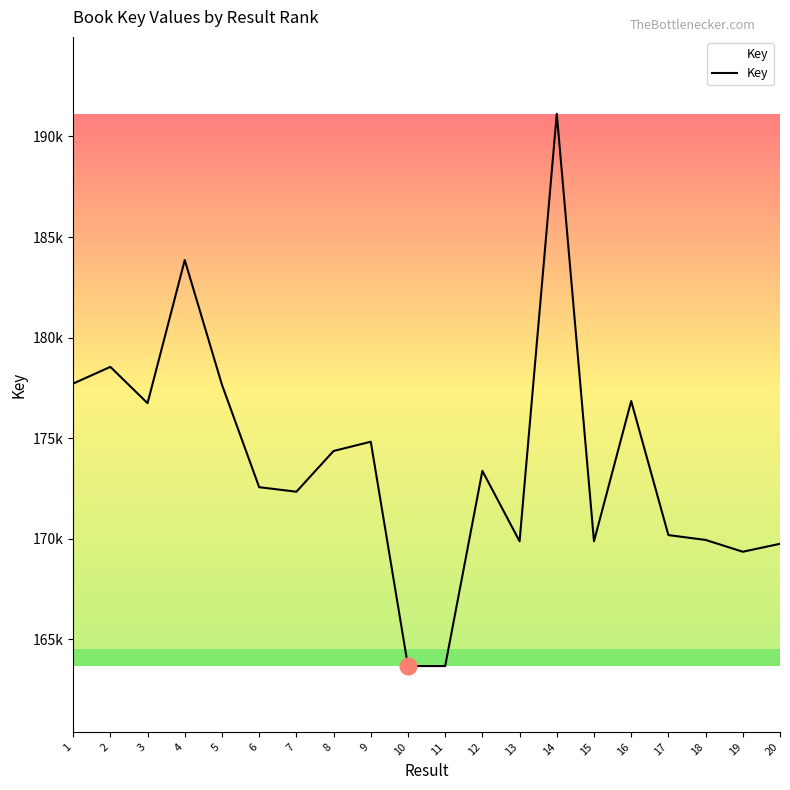

Does the chart have visible grid lines?

No